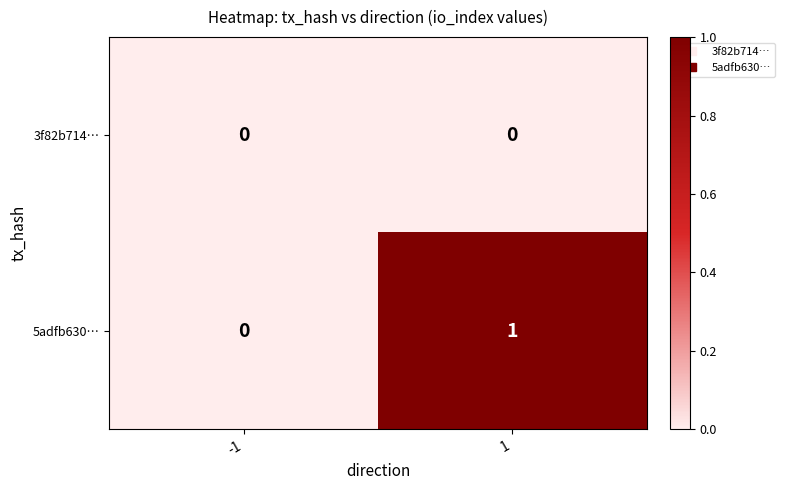

What is the greatest value displayed?

1